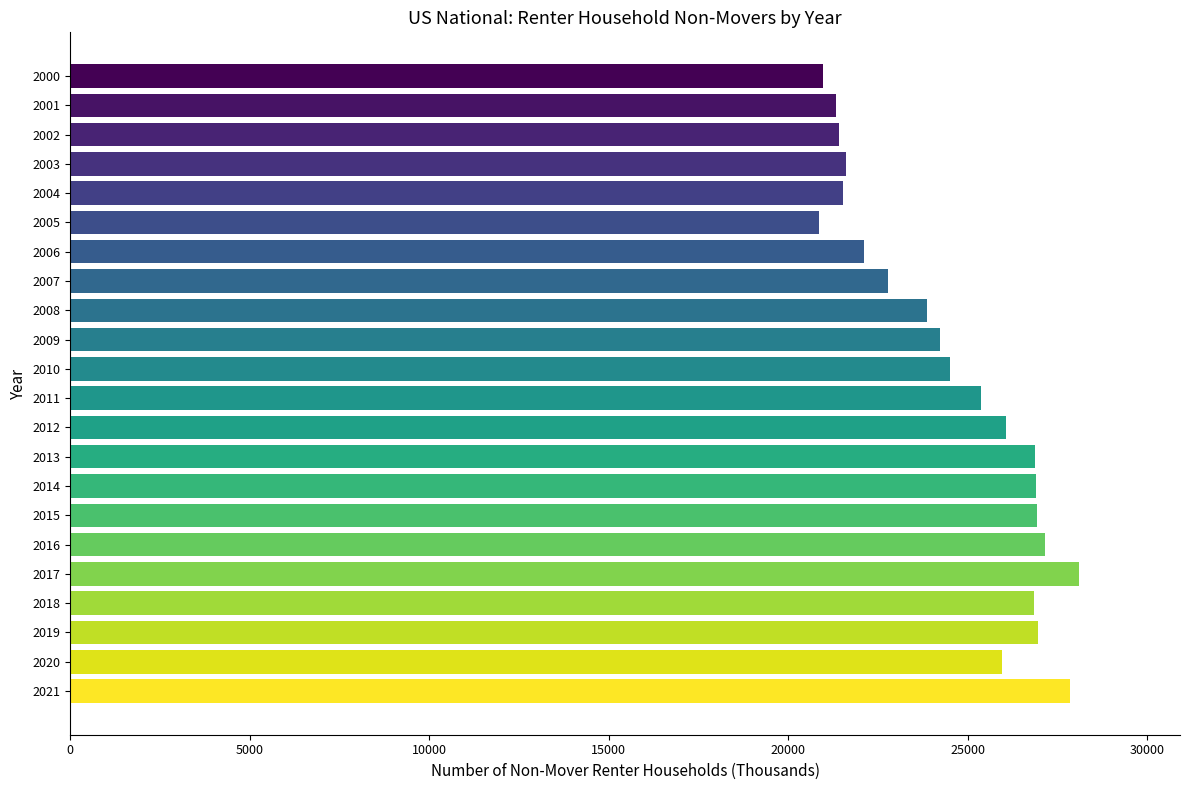

How many values are below 25360?

11